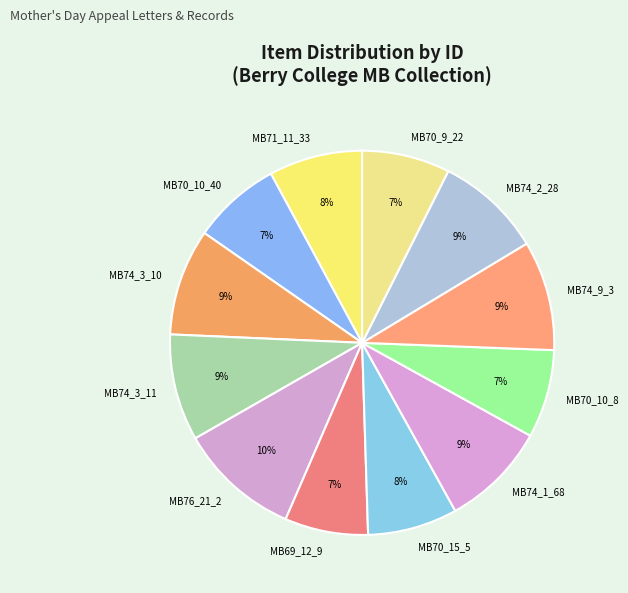

Count the number of slices in the pie.

12